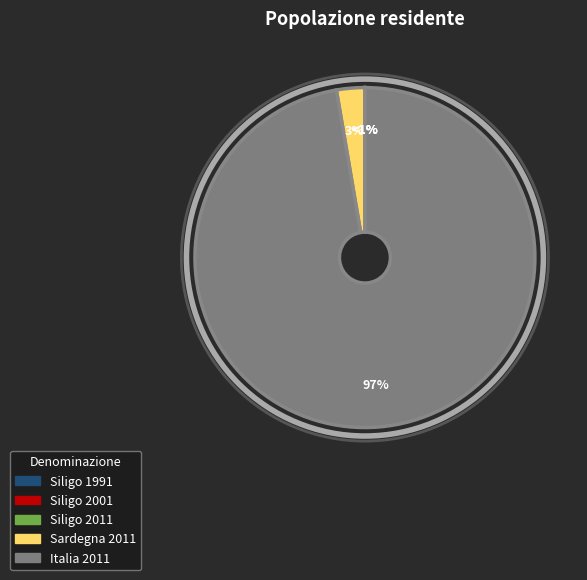

Which category has the biggest portion of the pie?

Italia 2011